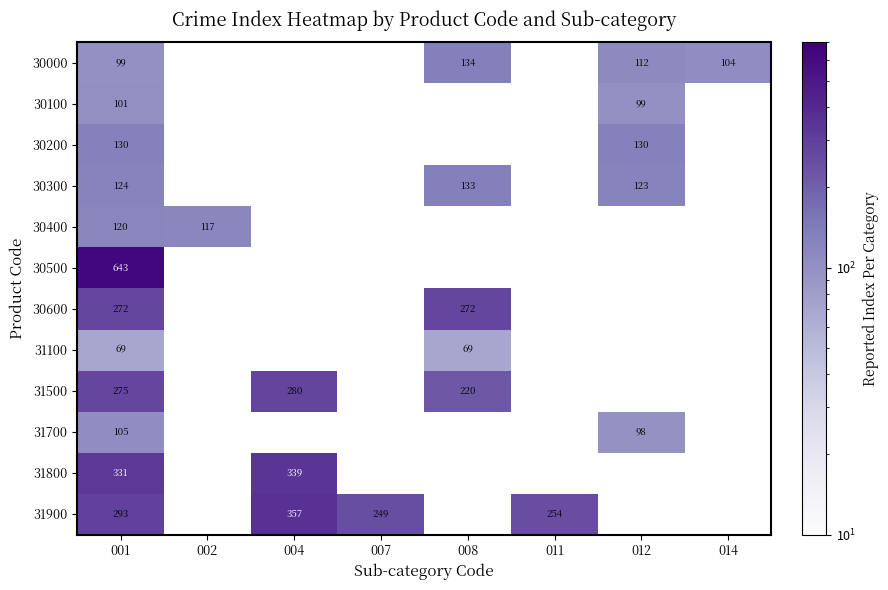

At which category is the sum across all series the highest?

001